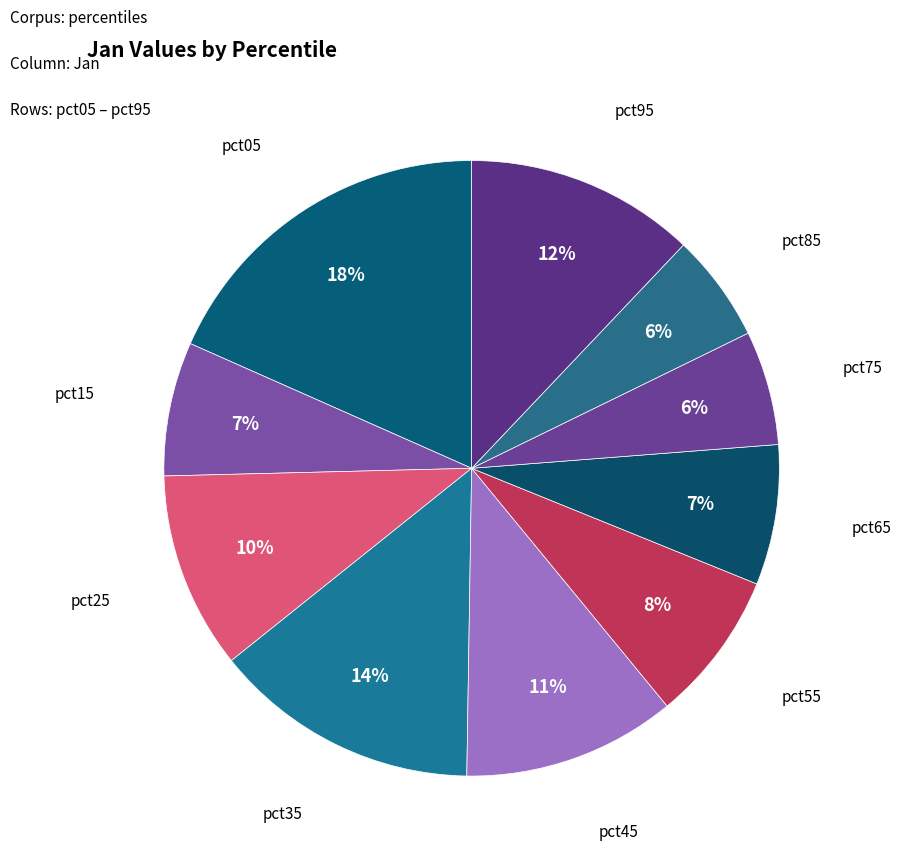

Which has a higher value, pct65 or pct95?

pct95